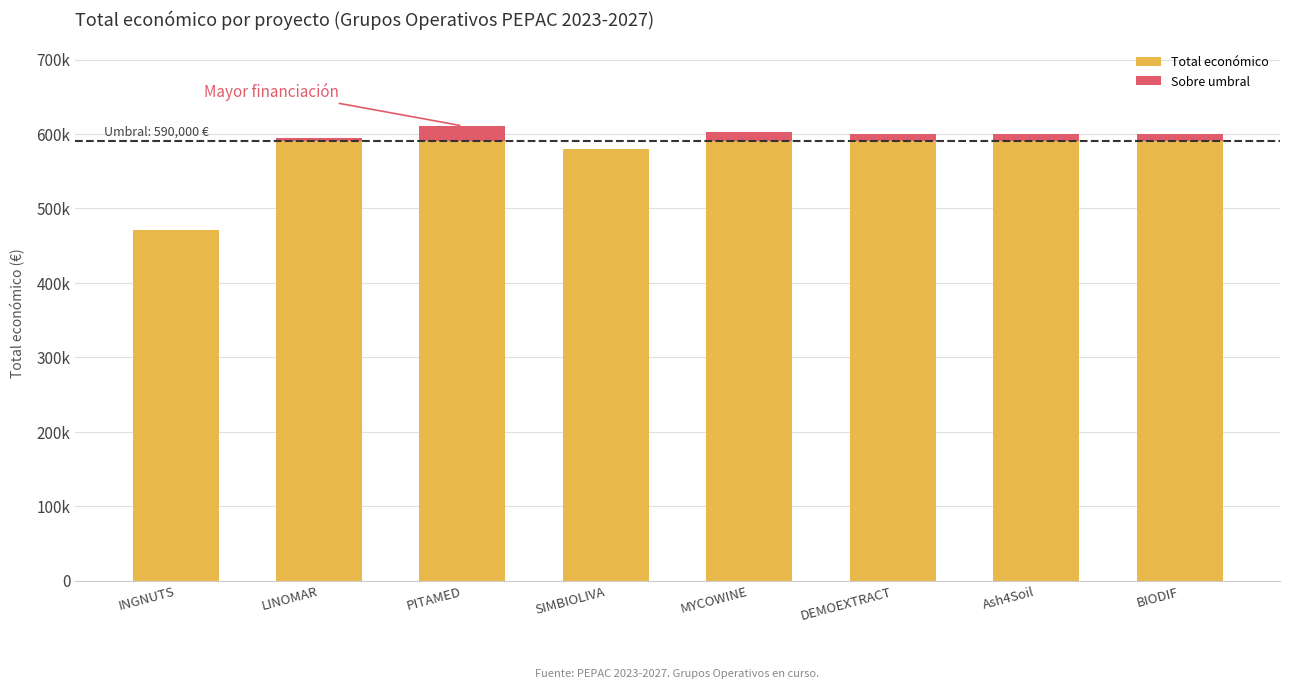

Are the bars grouped side by side (vs. stacked)?

No